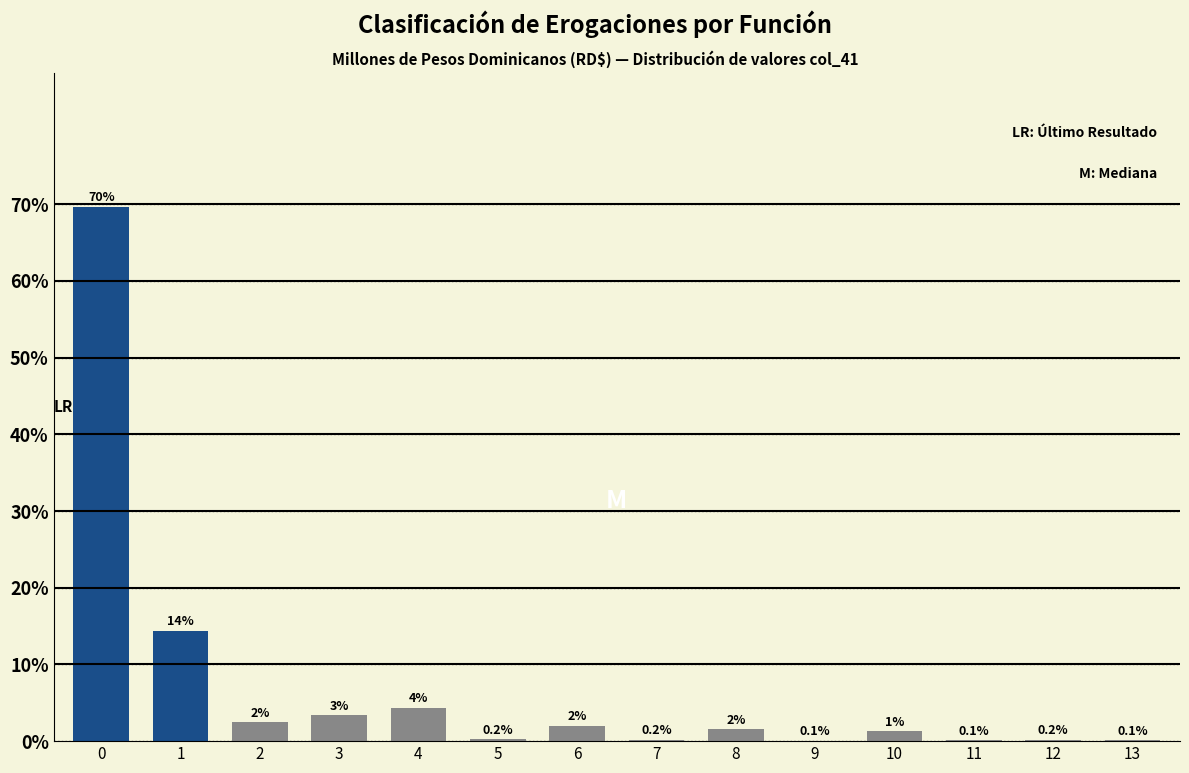

What is the greatest value displayed?

69.7